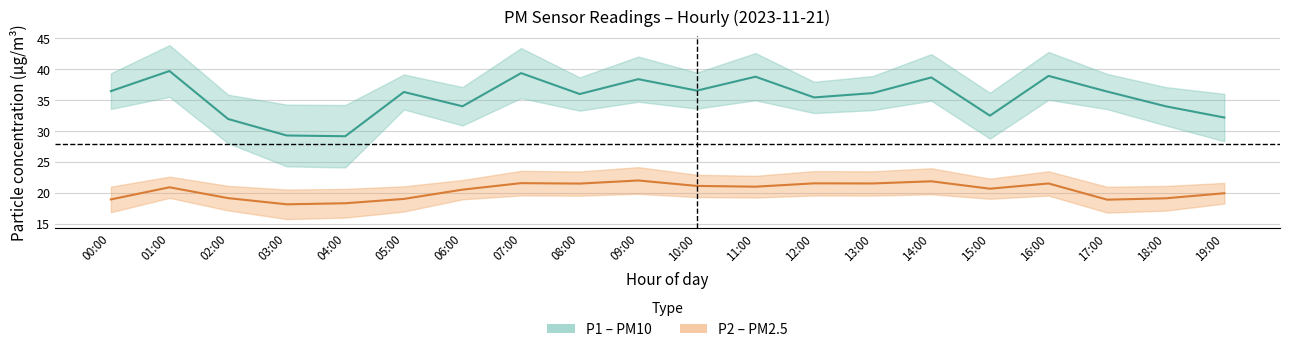

At which category does P1 reach its first local peak?

01:00